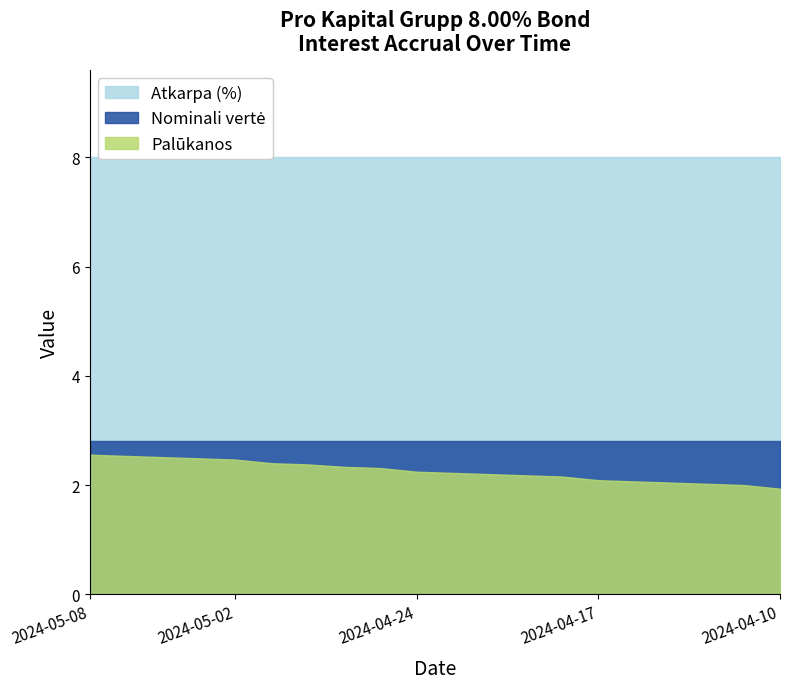

What is the total value across all series at 2024-05-02?

13.3